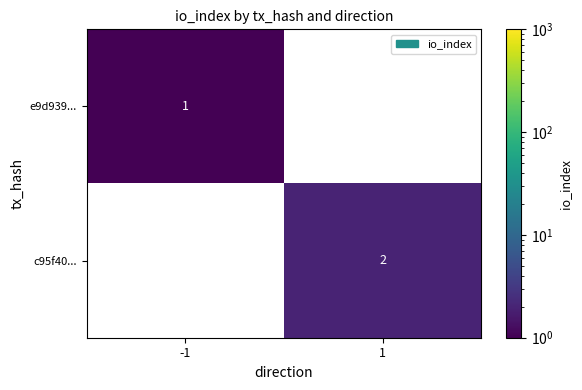

What is the greatest value displayed?

2.0